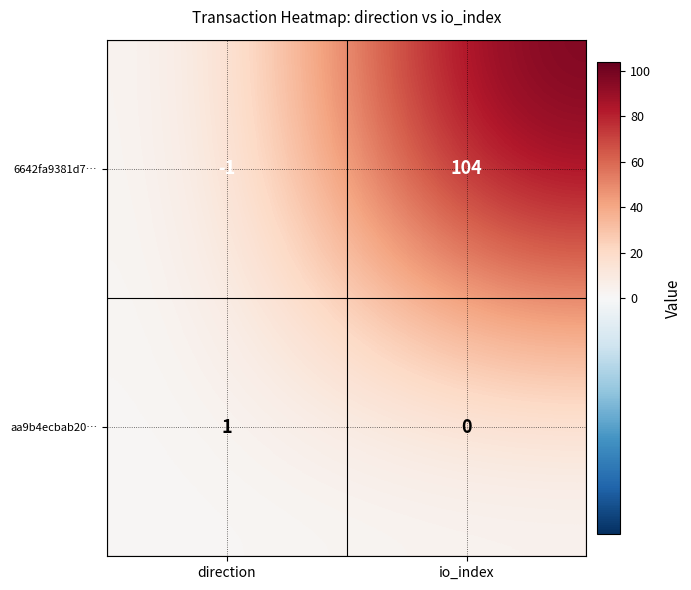

Is the value of 6642fa9381d7… at direction greater than the value of aa9b4ecbab20… at io_index?

No